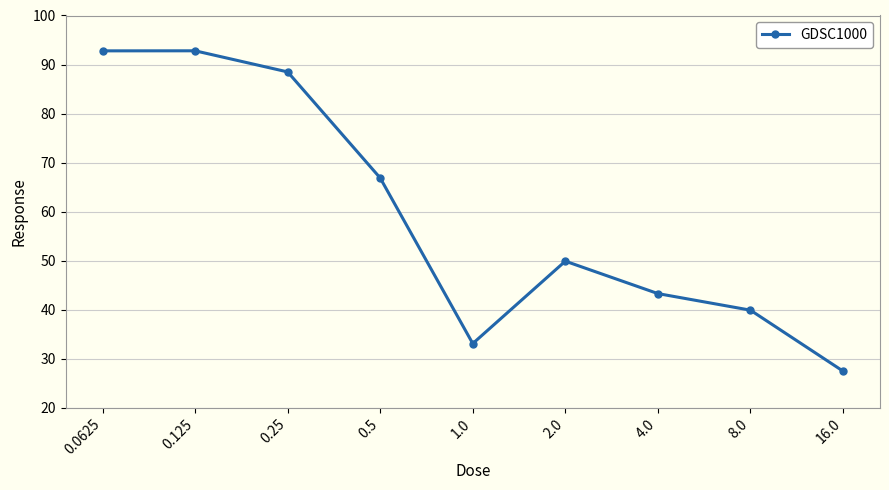

Reading left to right, what are all the values shown in this chart?

92.8	92.8	88.5	66.9	33.1	49.9	43.3	39.9	27.5